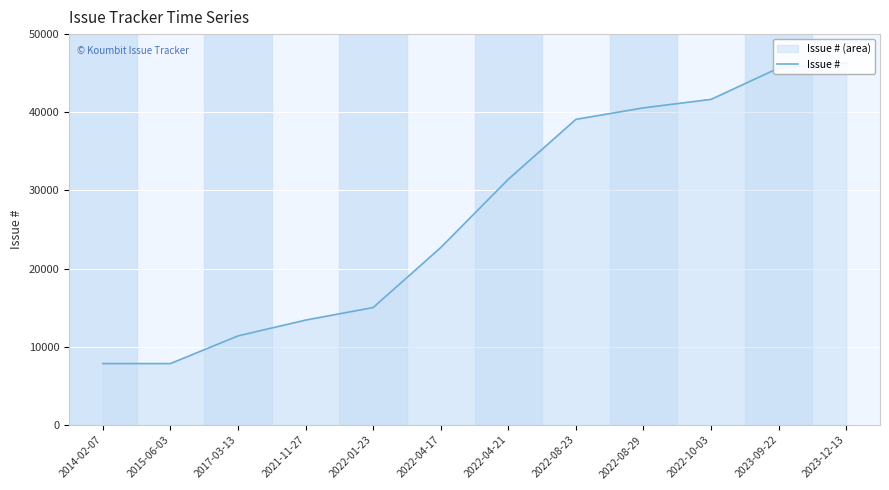

At which label does the data first exceed 31431?

2022-08-23